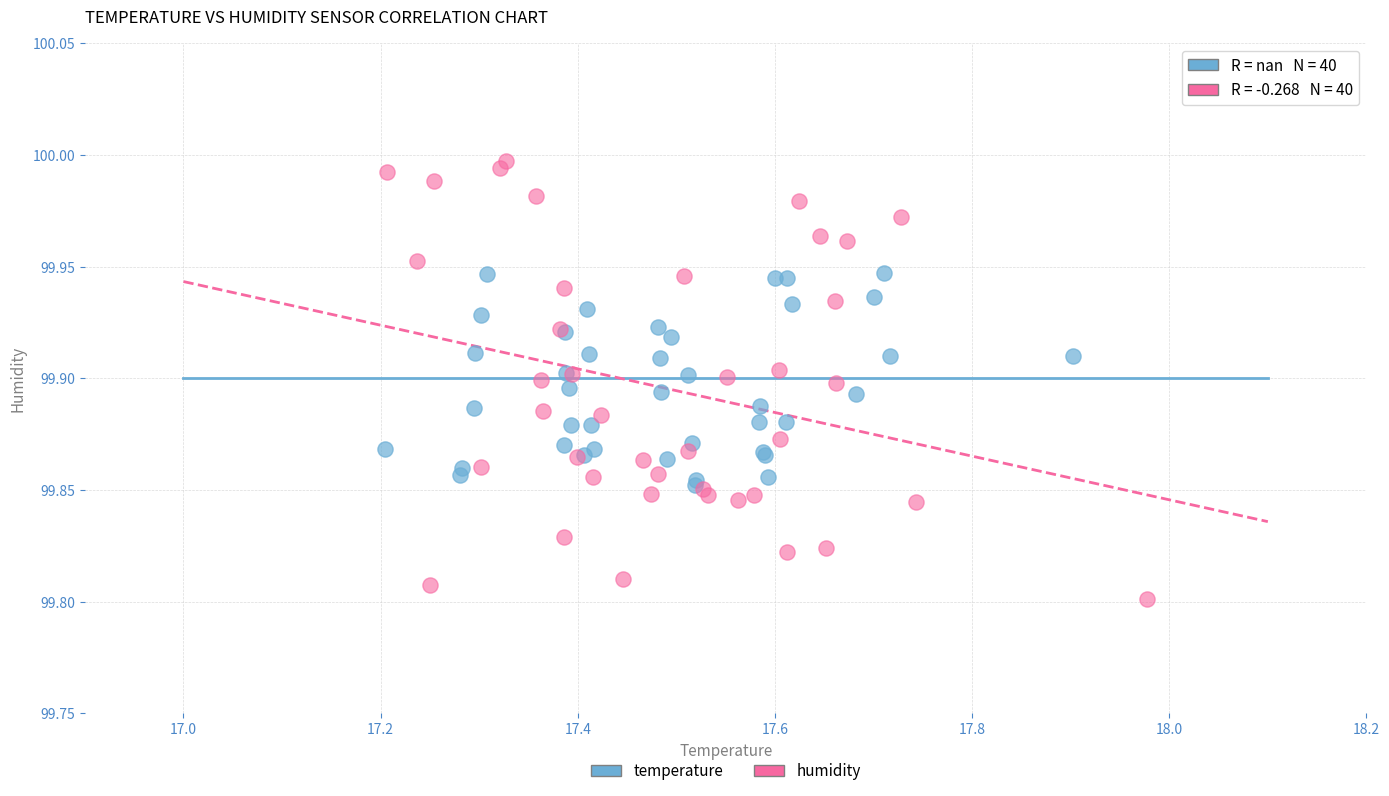

What are all the series names shown in the legend?

temperature, humidity